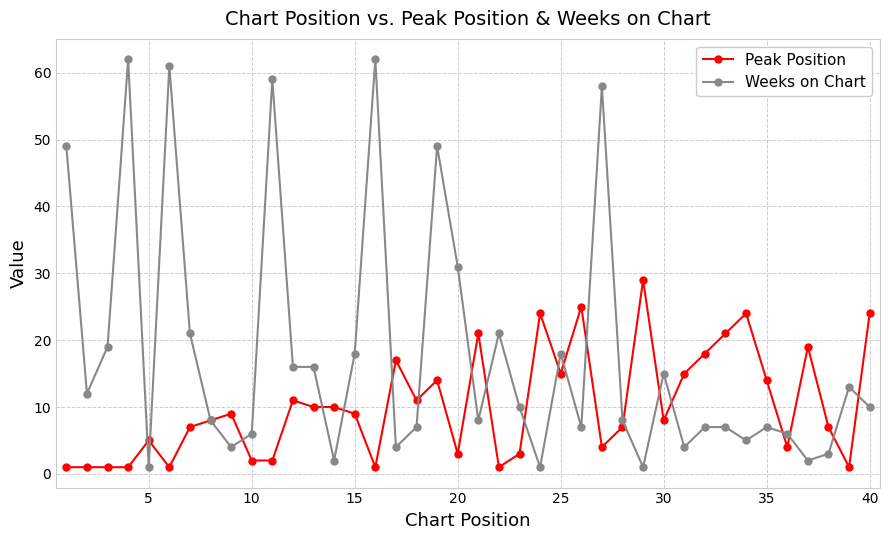

Rank the series by their maximum value, from highest to lowest.

Weeks on Chart, Peak Position